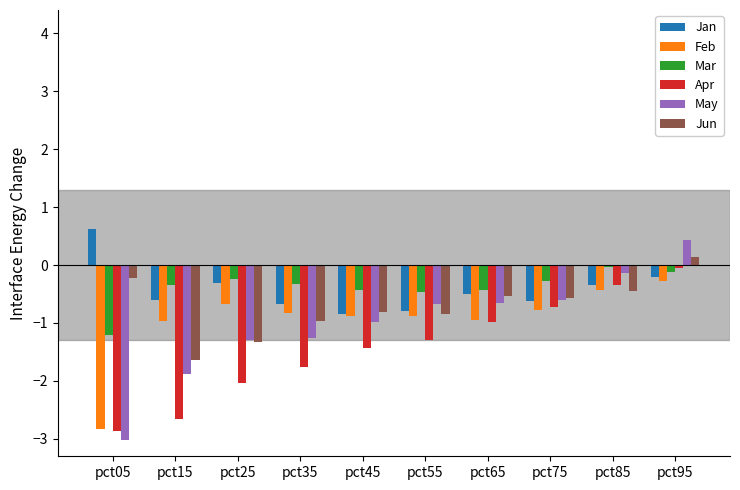

Which series changed the most between pct15 and pct85?

Apr